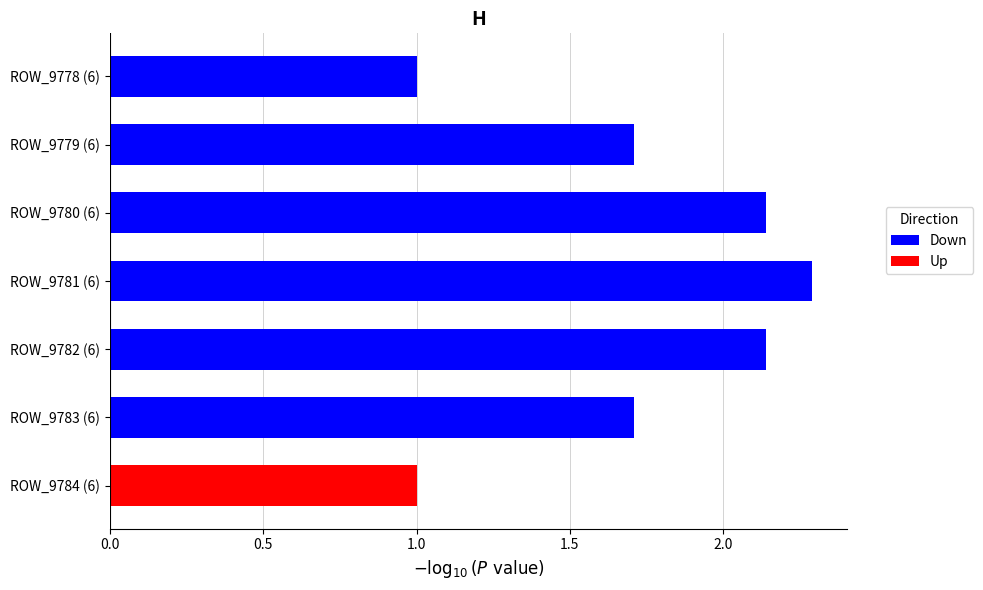

How many data points in Up are above 0?

1